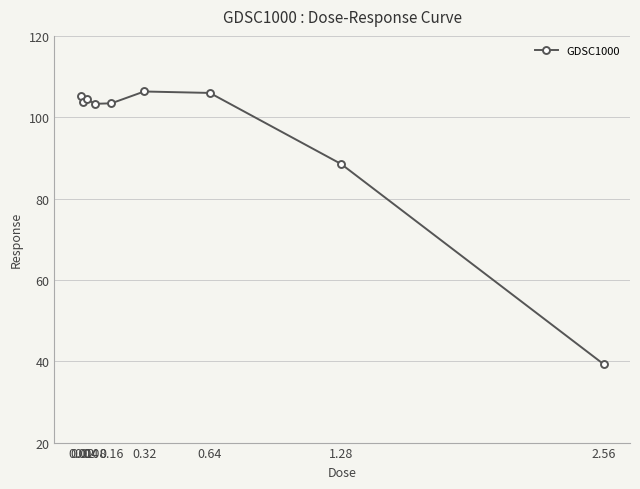

The chart shows a value of 105.2 at 0.01. True or false?

True